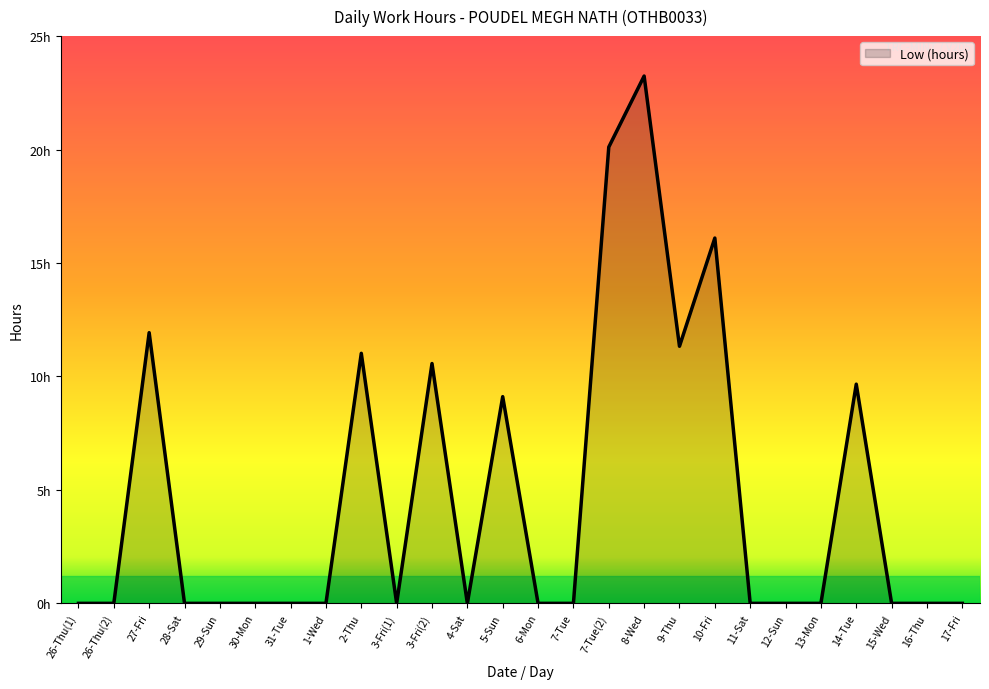

Is this an area chart (filled region under the line)?

Yes